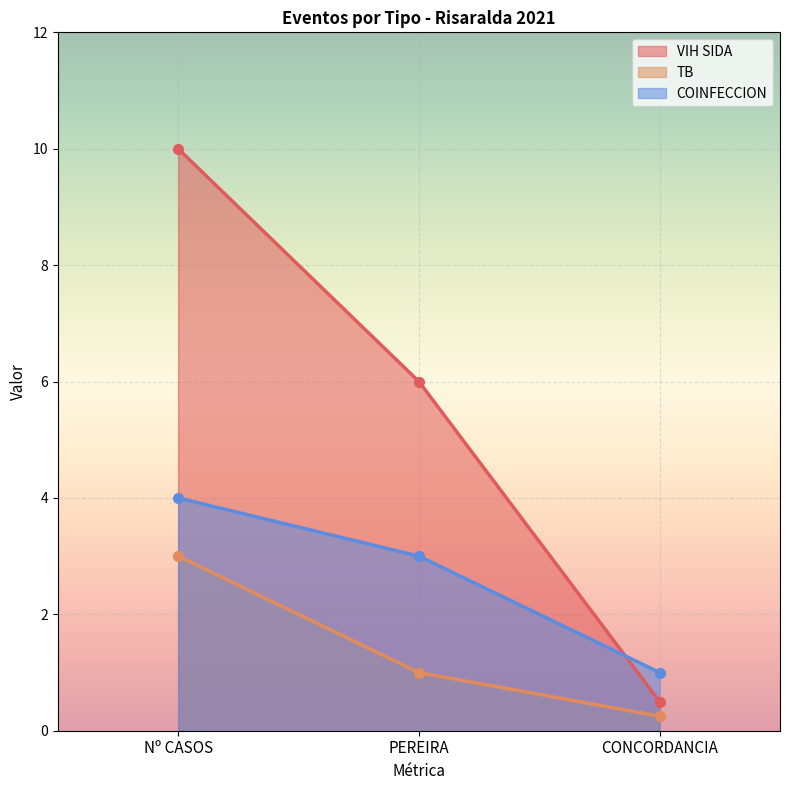

What is the minimum value for TB?

0.2